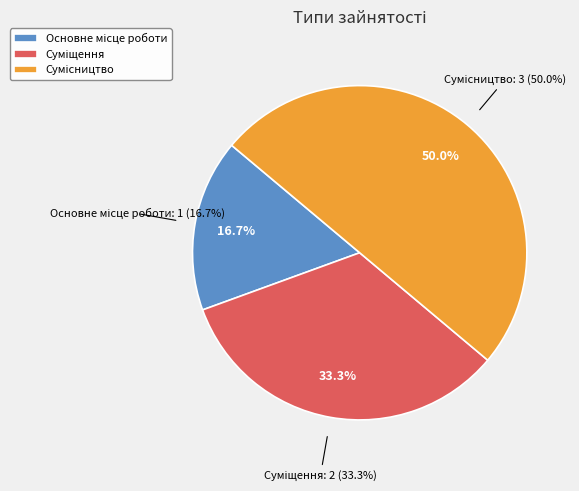

How many slices are in this pie chart?

3